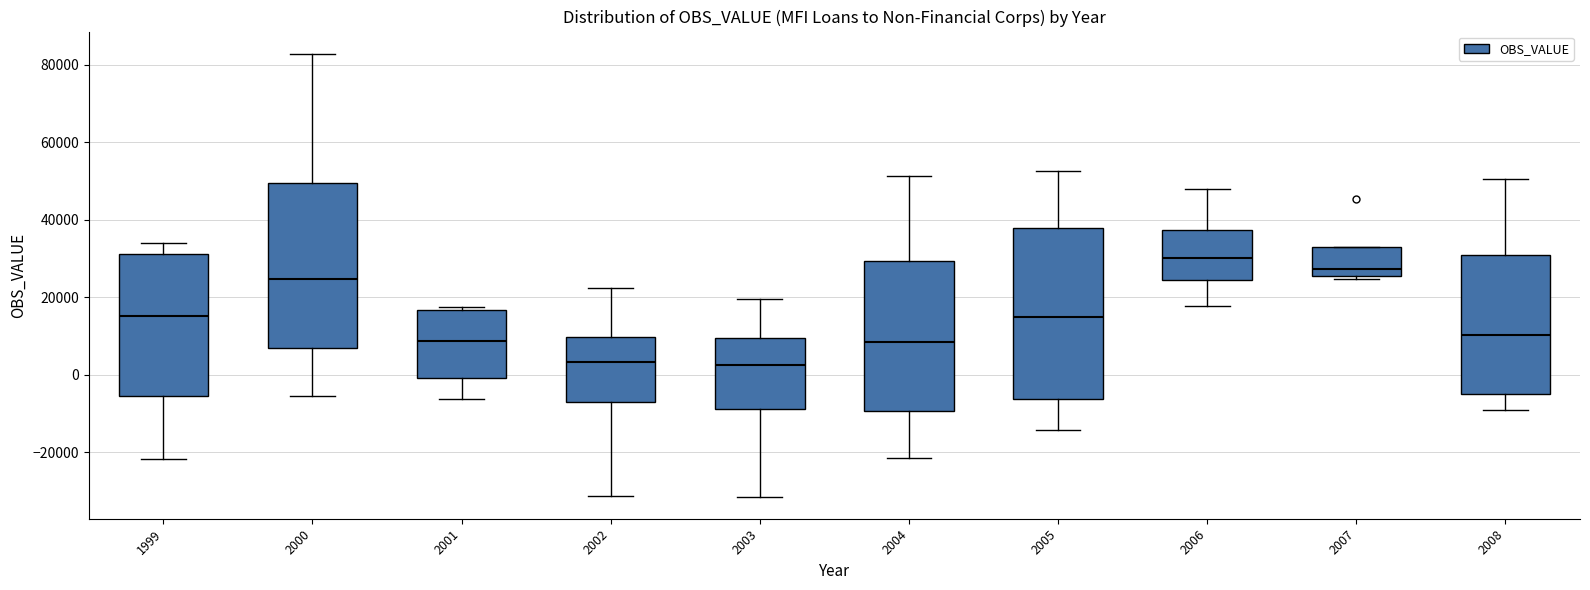

Reading left to right, read every box against the y-axis: the position of its median line, the range the box covers, and the ends of its whiskers. The values are not printed on the chart, so give them approximately, as read against the axis.

1999: median 16000, box -6000 to 32000, whiskers -22000 to 34000
2000: median 24000, box 8000 to 50000, whiskers -6000 to 82000
2001: median 8000, box 0 to 16000, whiskers -6000 to 18000
2002: median 4000, box -8000 to 10000, whiskers -32000 to 22000
2003: median 2000, box -8000 to 10000, whiskers -32000 to 20000
2004: median 8000, box -10000 to 30000, whiskers -22000 to 52000
2005: median 14000, box -6000 to 38000, whiskers -14000 to 52000
2006: median 30000, box 24000 to 38000, whiskers 18000 to 48000
2007: median 28000, box 26000 to 32000, whiskers 24000 to 32000
2008: median 10000, box -4000 to 30000, whiskers -8000 to 50000